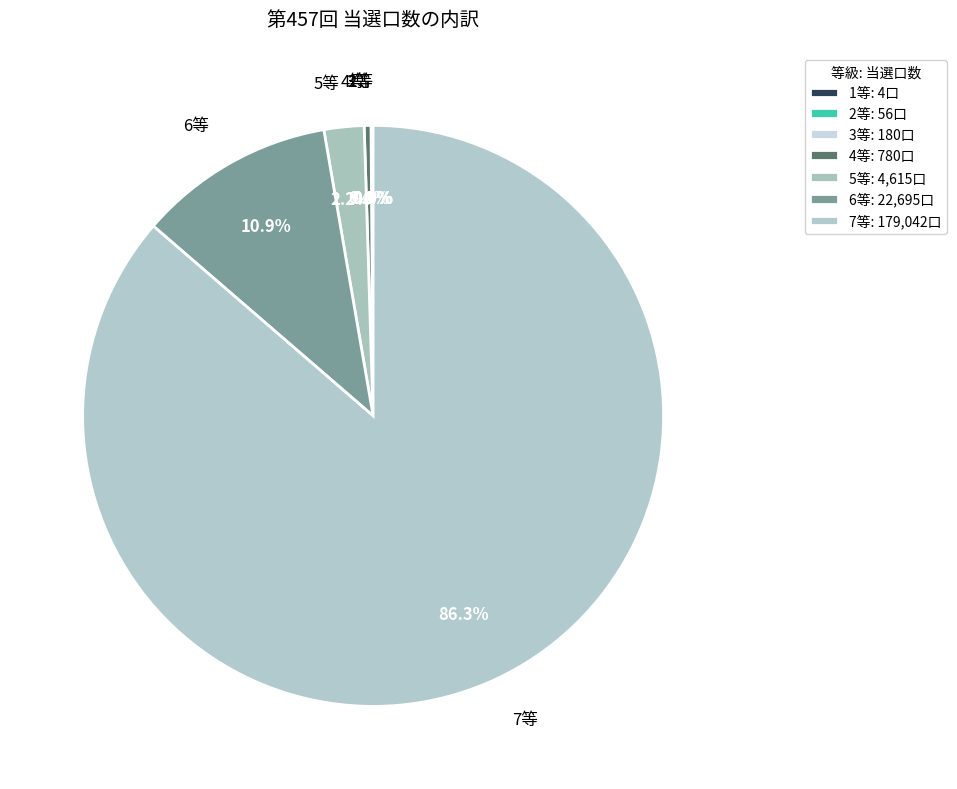

What percentage is the 7等 slice, to the nearest percent?

86%